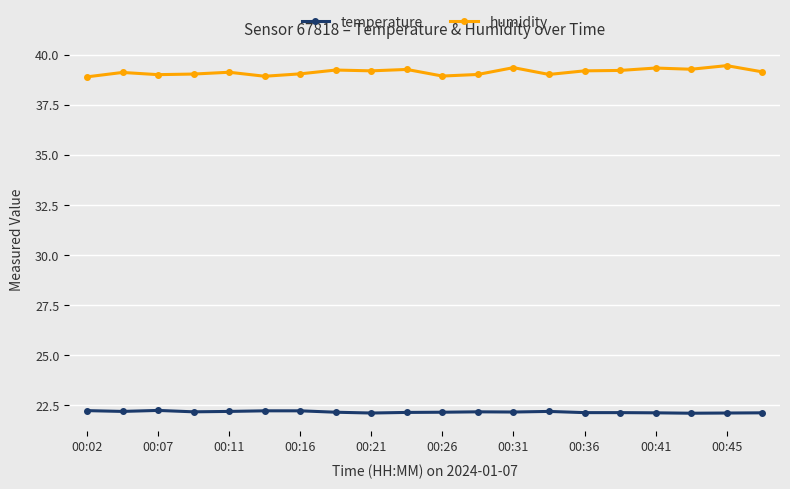

True or false: humidity has more than 2 interior local peaks.

True